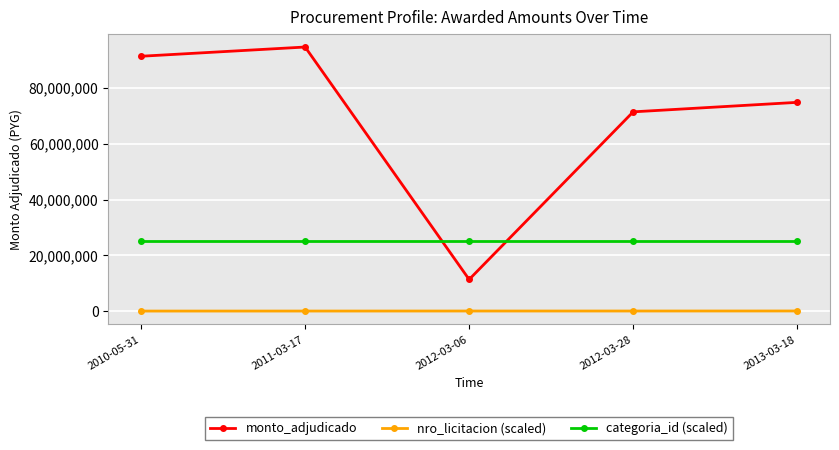

What is the total value across all series at 2013-03-18?

99925141.0